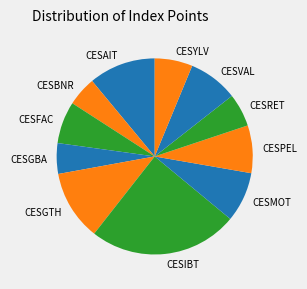

Does CESBNR account for over 50% of the chart?

No